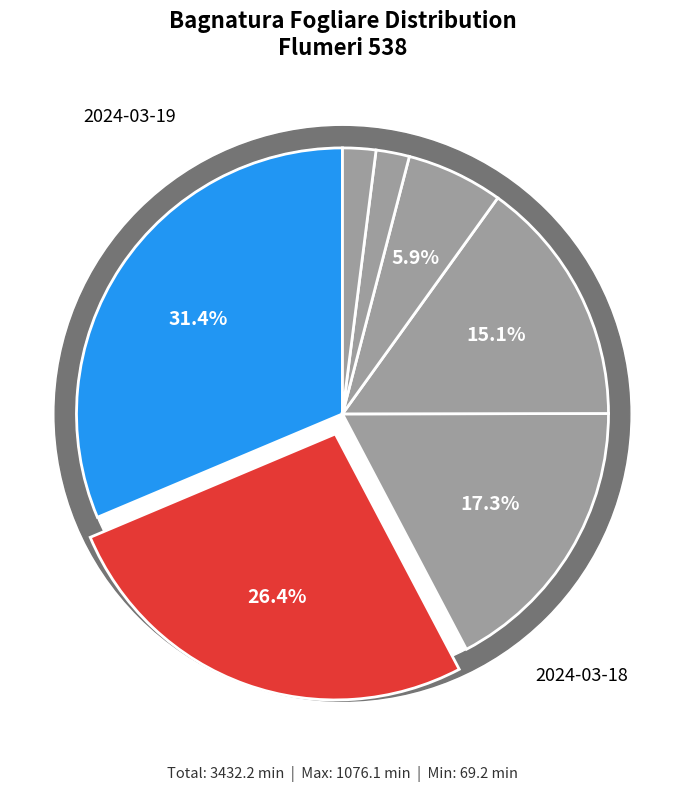

How many slices are in this pie chart?

7